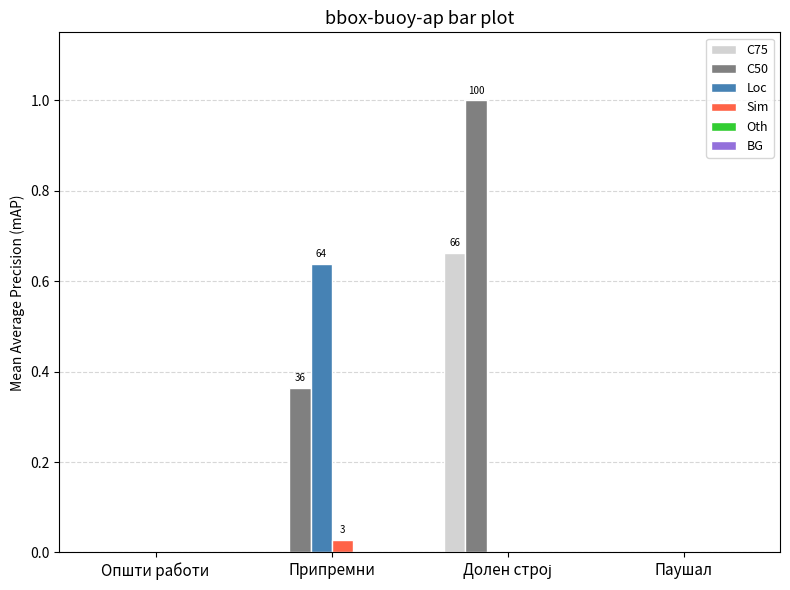

What is the maximum value shown in the chart?

1.0